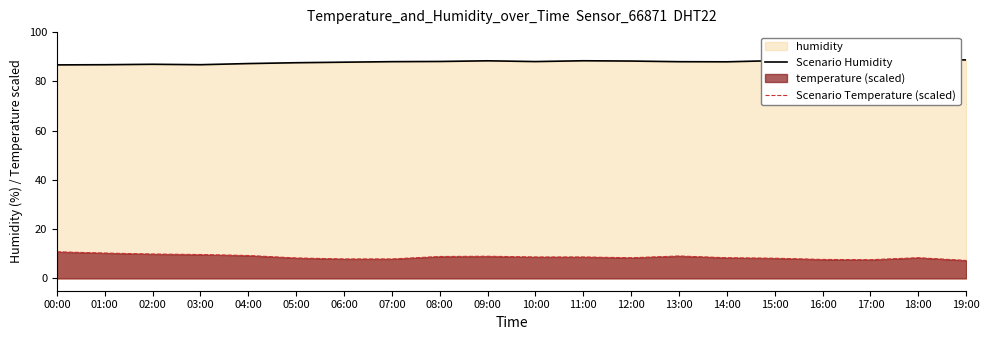

How many interior local valleys does the Scenario Humidity series have?

3